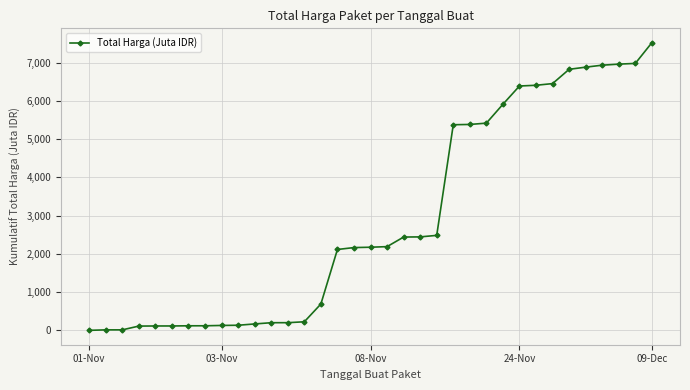

What is the value of the 17th point from the left?

2163.7